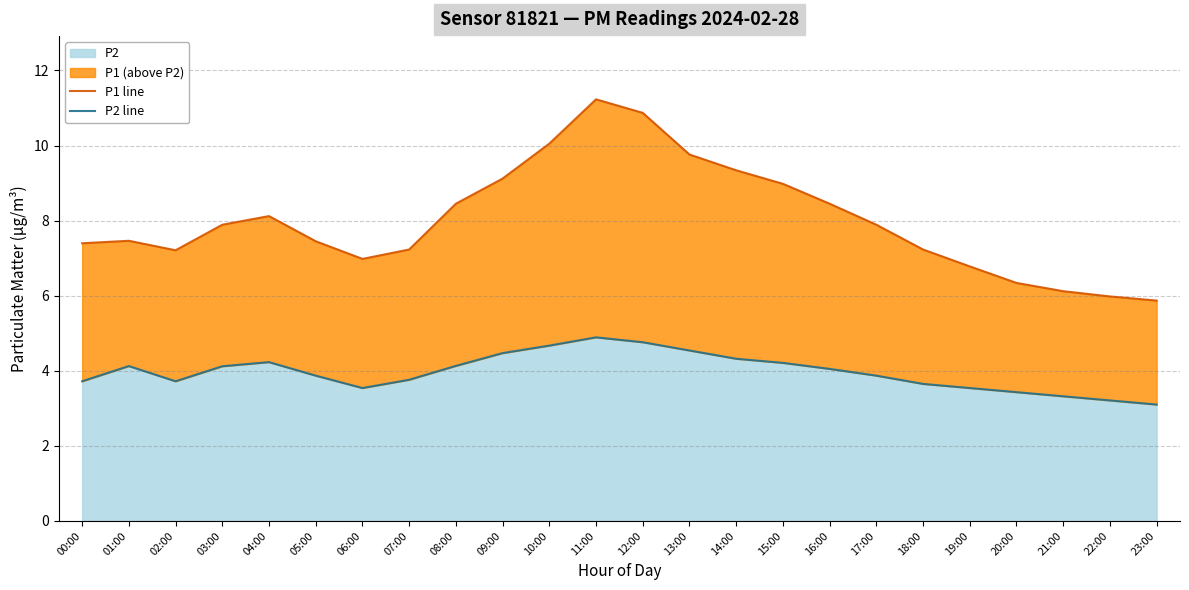

How many values in the P1 line series are below 7?

6